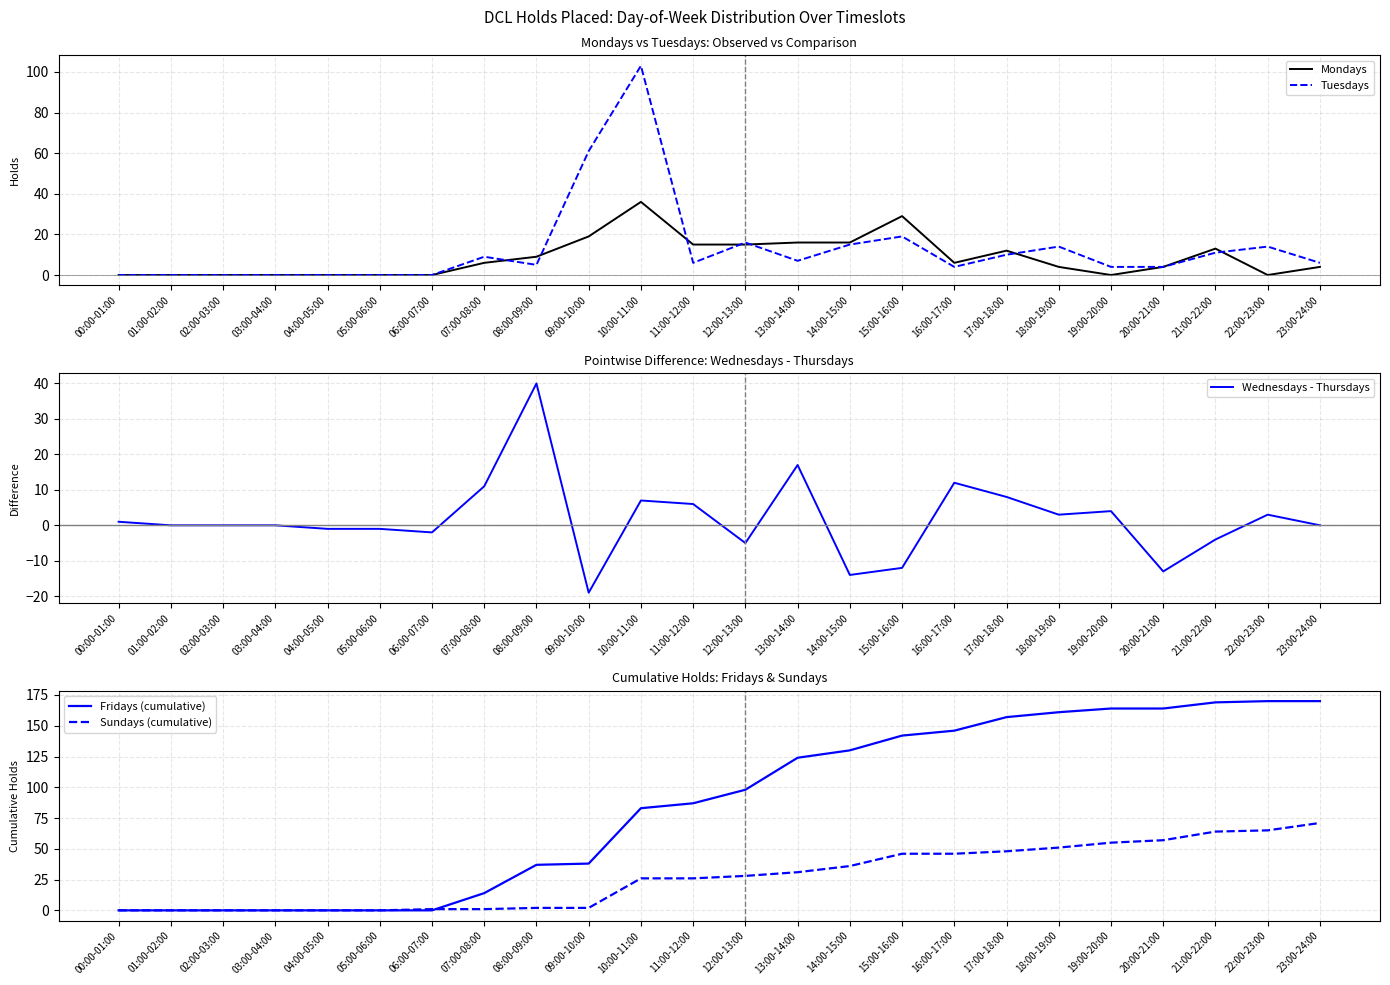

At 06:00-07:00, list the series in order from largest to smallest.

Sundays (cumulative), Mondays, Tuesdays, Fridays (cumulative), Wednesdays - Thursdays